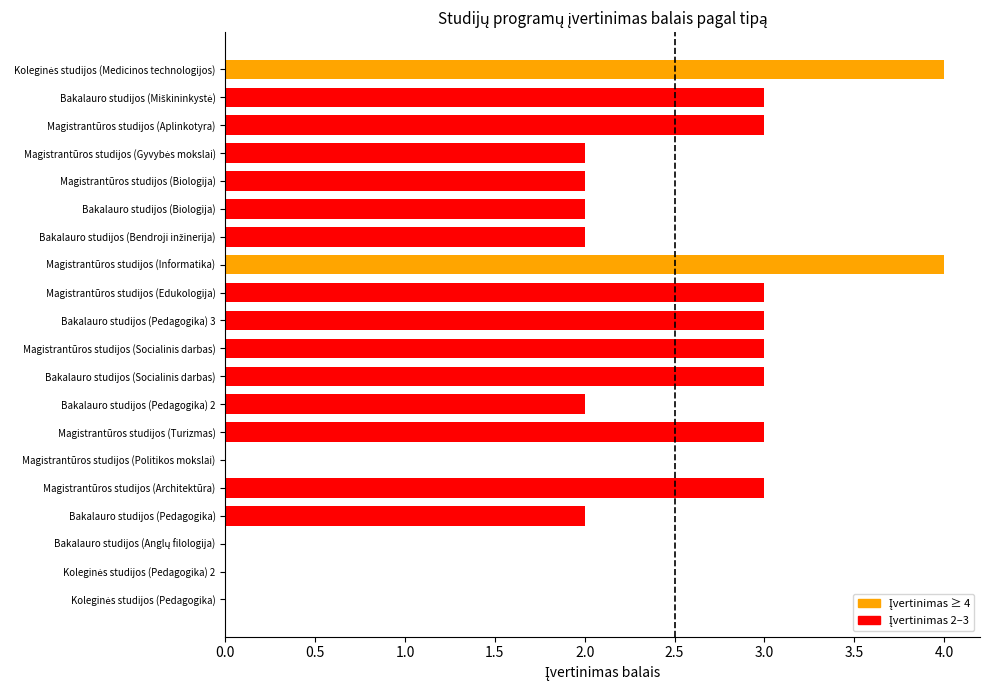

What is the sum of the values at Magistrantūros studijos (Socialinis darbas) and Magistrantūros studijos (Politikos mokslai)?

3